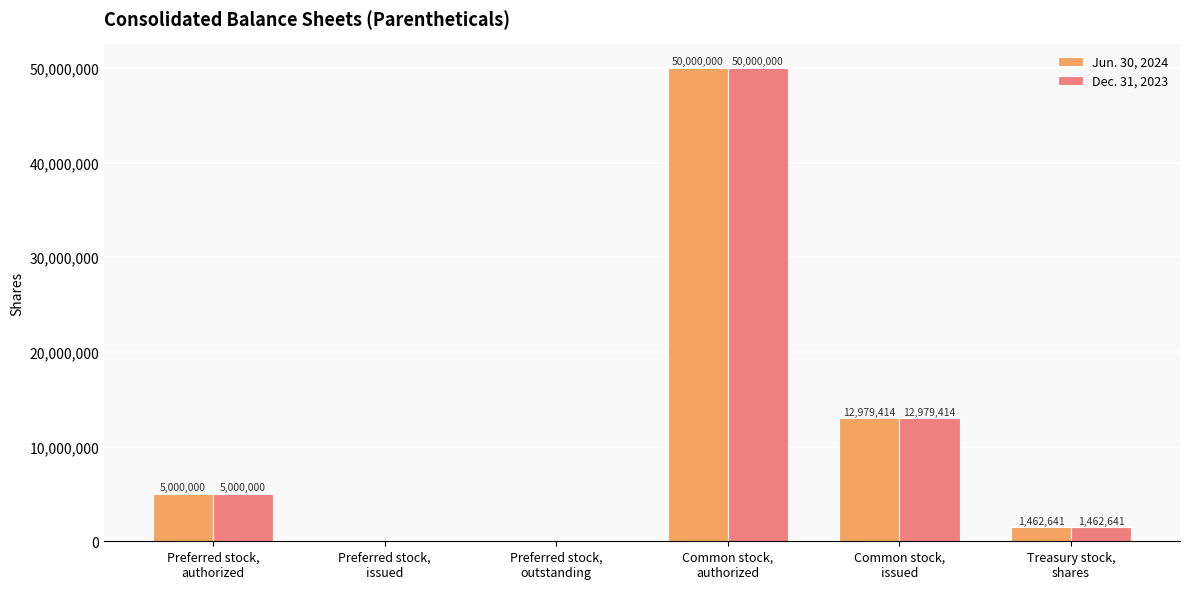

Does the chart contain stacked bars?

No